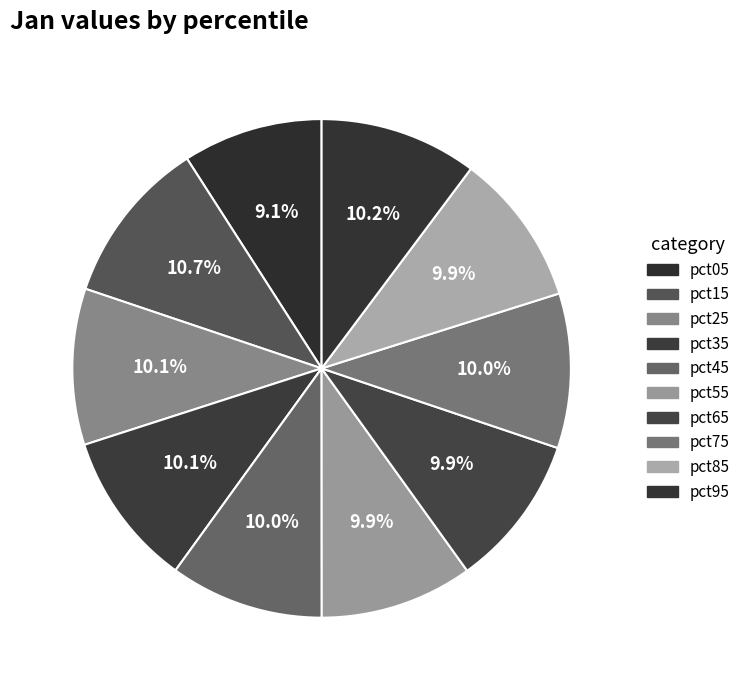

Is the sum of pct35 and pct05 greater than half?

No